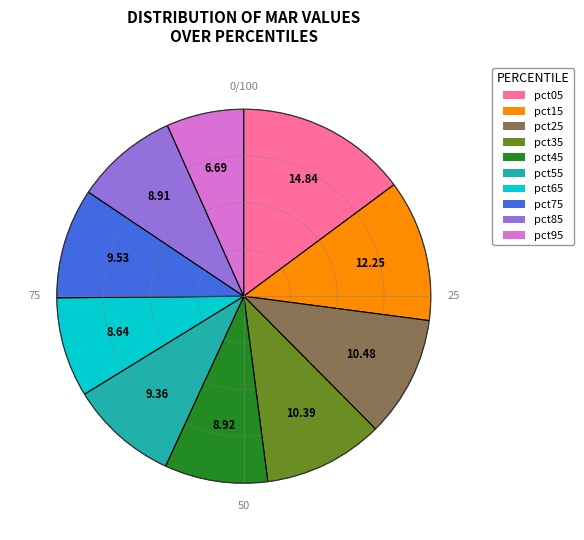

To the nearest percent, what is the difference between the pct15 and pct95 slice percentages?

6%